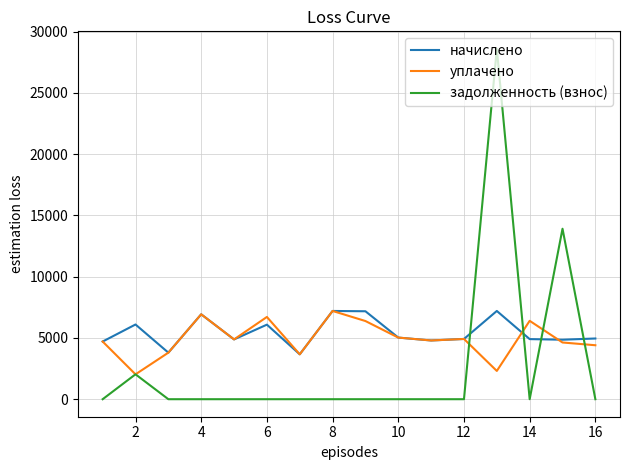

How many intersections are there between задолженность (взнос) and начислено?

4